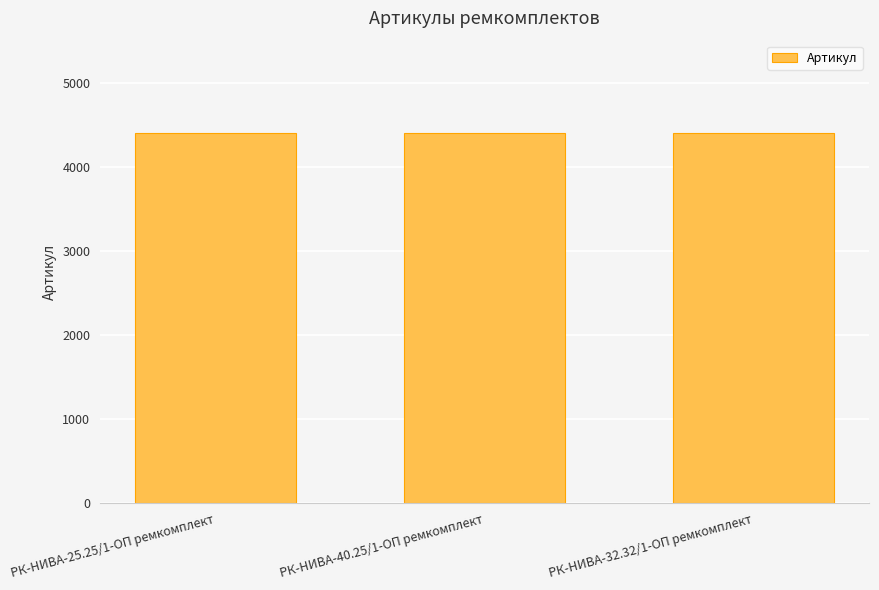

Count the values in the range 4398 to 4400.

3